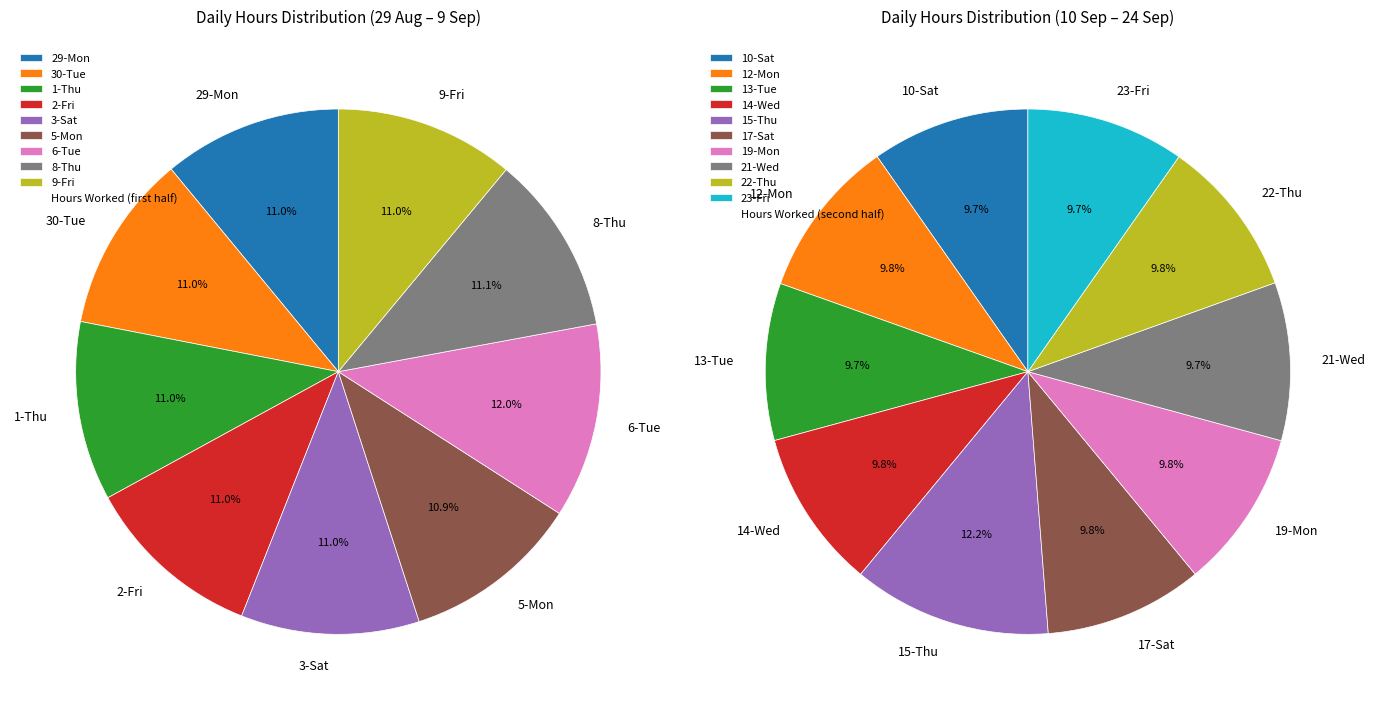

What is the largest slice in the pie chart?

15-Thu